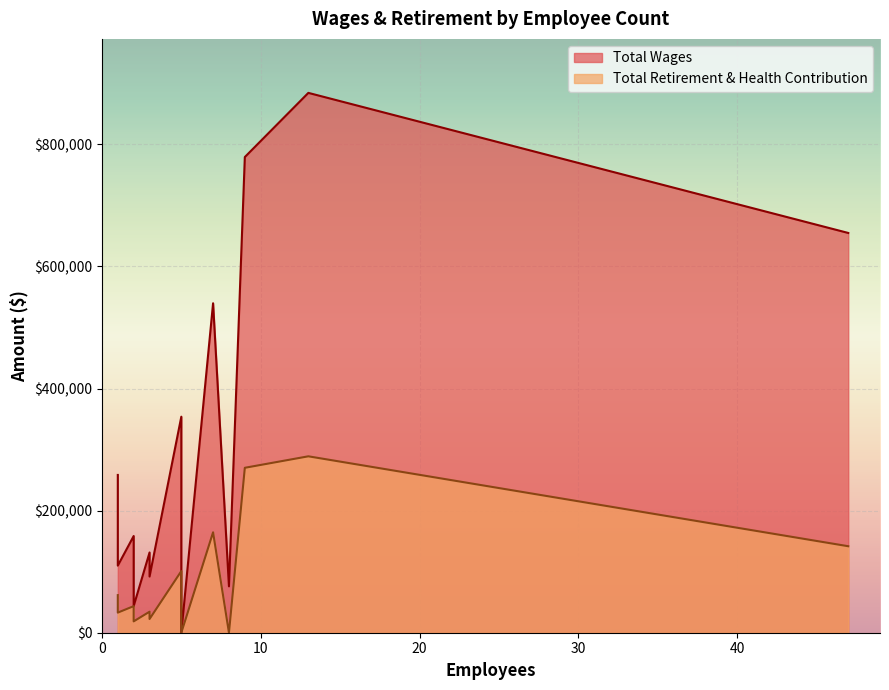

Rank the categories by Total Retirement & Health Contribution value from lowest to highest.

8, 5, 2, 3, 1, 3, 2, 2, 1, 5, 47, 7, 9, 13